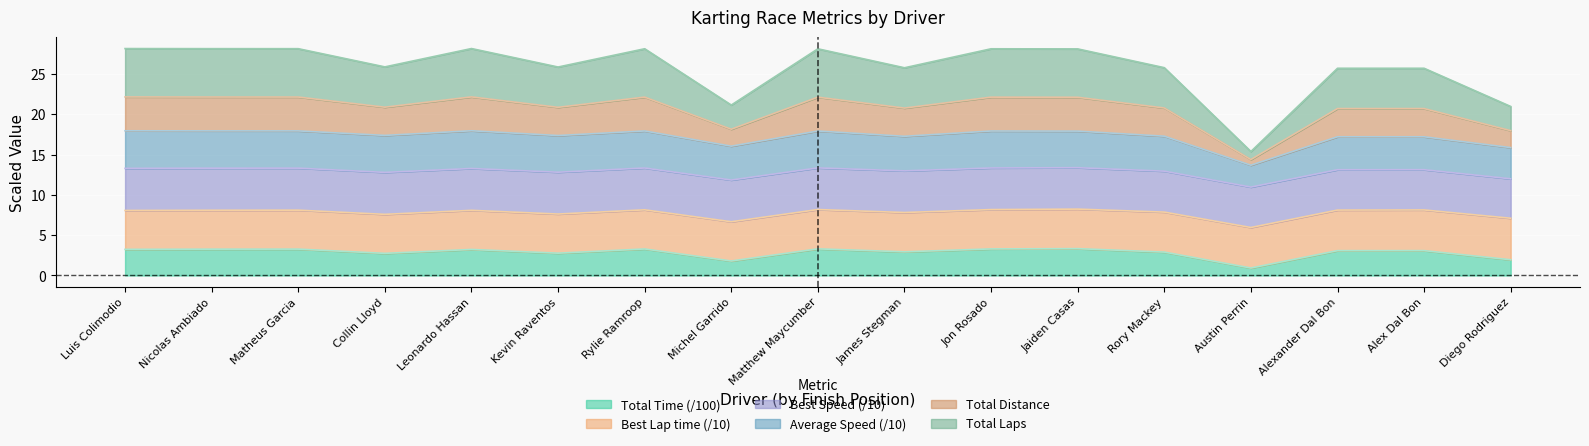

How many interior local peaks does the Total Time series have?

6